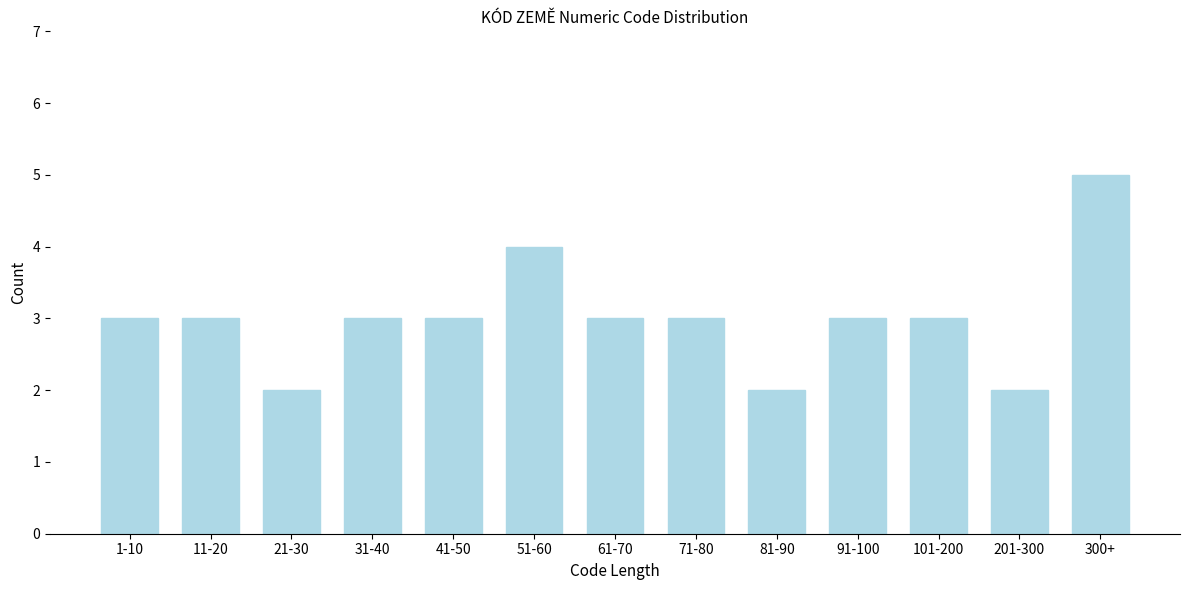

Reading left to right, list all the values displayed in this chart.

1-10=3	11-20=3	21-30=2	31-40=3	41-50=3	51-60=4	61-70=3	71-80=3	81-90=2	91-100=3	101-200=3	201-300=2	300+=5